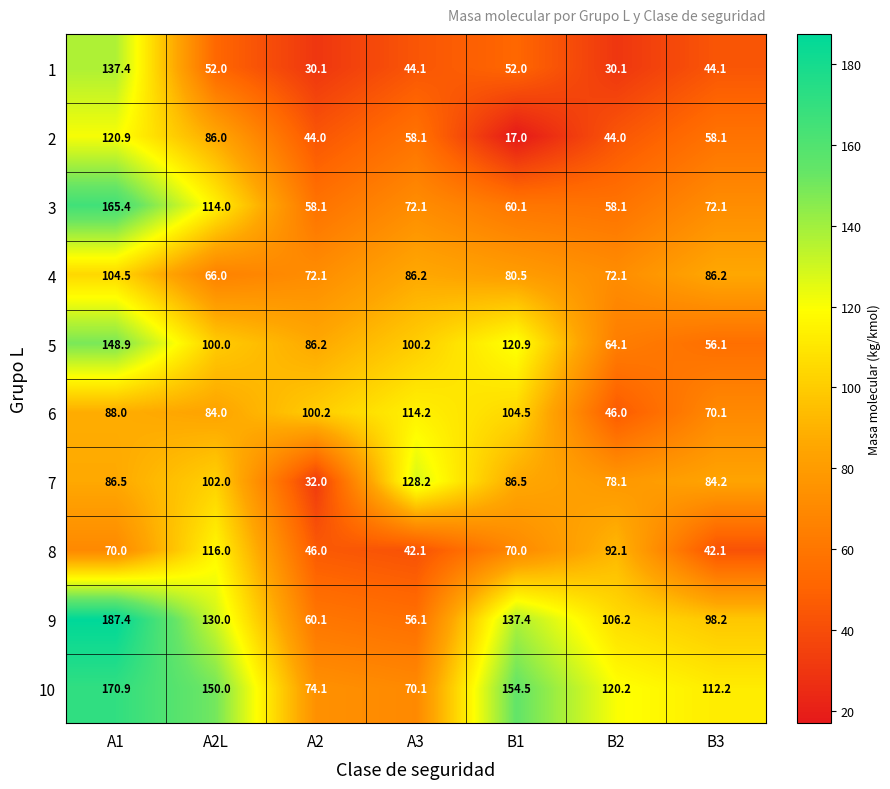

At A2L, list the series in order from largest to smallest.

10, 9, 8, 3, 7, 5, 2, 6, 4, 1